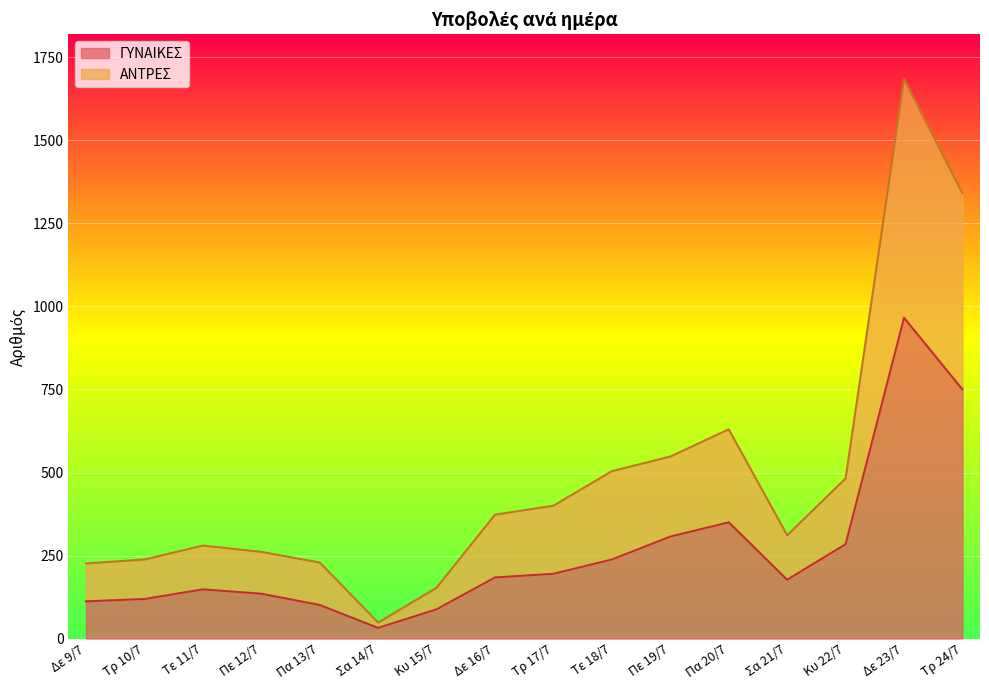

Rank the categories by ΓΥΝΑΙΚΕΣ value from highest to lowest.

Δε 23/7, Τρ 24/7, Πα 20/7, Πε 19/7, Κυ 22/7, Τε 18/7, Τρ 17/7, Δε 16/7, Σα 21/7, Τε 11/7, Πε 12/7, Τρ 10/7, Δε 9/7, Πα 13/7, Κυ 15/7, Σα 14/7